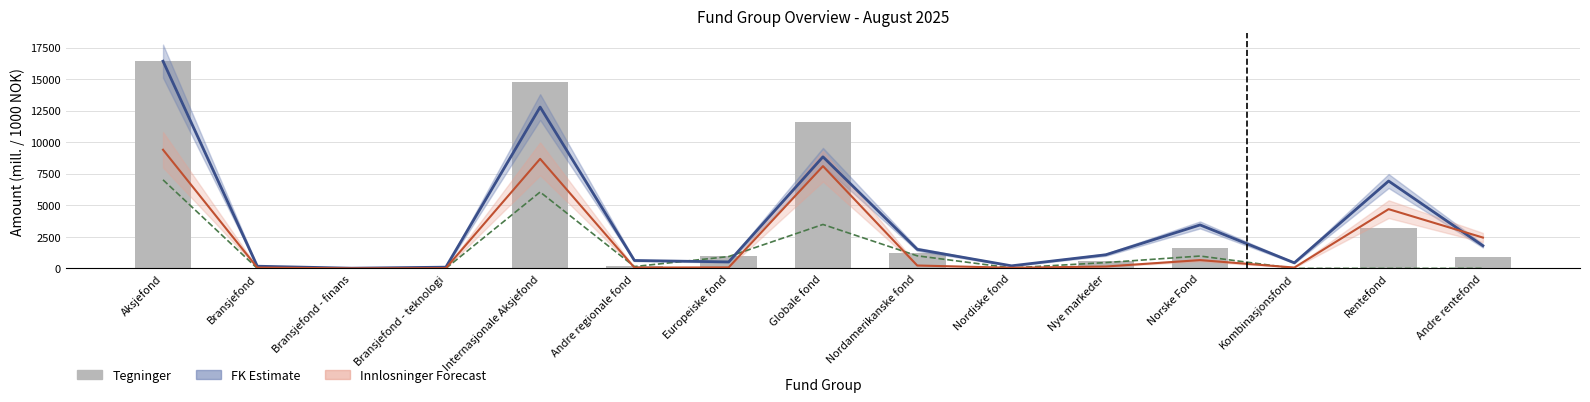

Rank the series at Bransjefond - finans from highest to lowest value.

Tegninger, Forvaltningskapital, Netto Tegning, Innlosninger